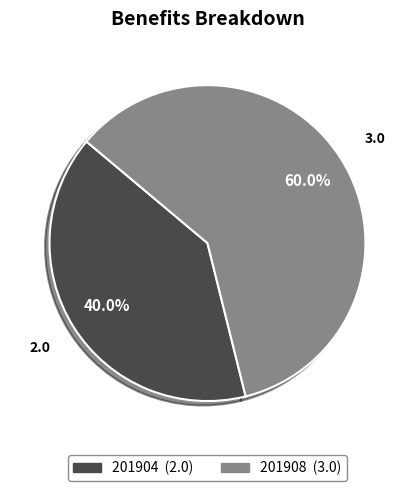

To the nearest percent, what is the combined percentage of 201908 and 201904?

100%